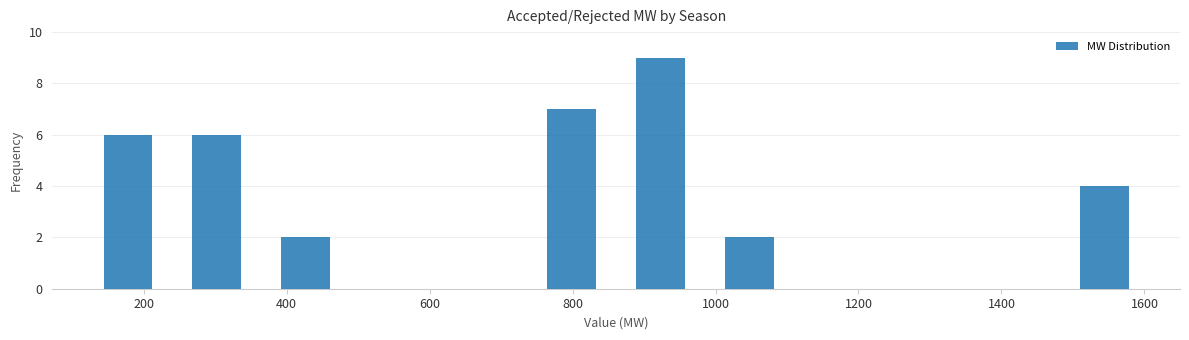

Reading left to right, transcribe this chart: for each bar, give the range it covers on the x-axis and its height. Neither the bar edges nor the heights are printed on the chart, so give them approximately, as read against the axes.

120 to 240: 6
240 to 360: 6
360 to 480: 2
480 to 620: 0
620 to 740: 0
740 to 860: 7
860 to 980: 9
980 to 1100: 2
1100 to 1240: 0
1240 to 1360: 0
1360 to 1480: 0
1480 to 1600: 4